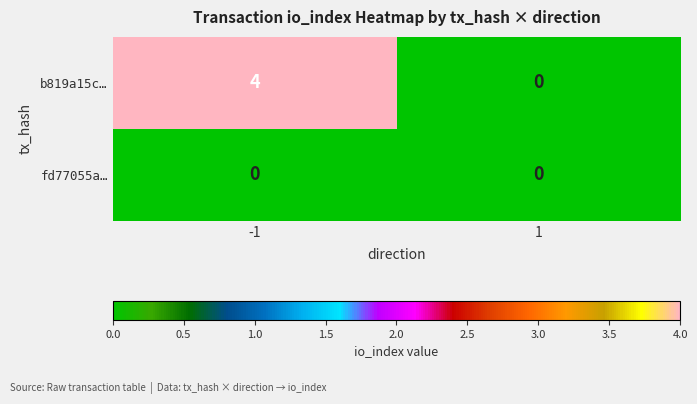

List the series in order of their peak value, lowest first.

fd77055a…, b819a15c…